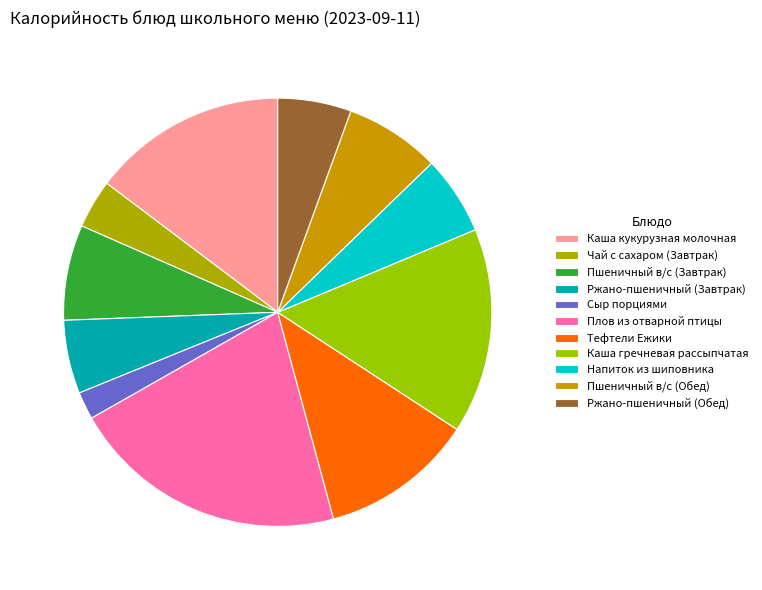

Which category has the smallest portion of the pie?

Сыр порциями